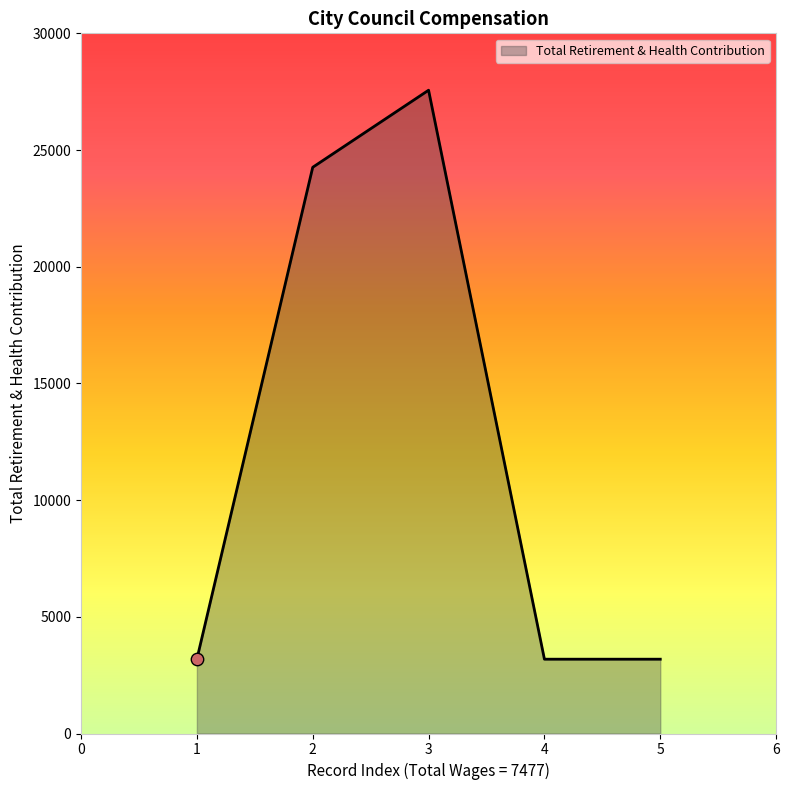

What is the change in value from 1 to 2?

+21077